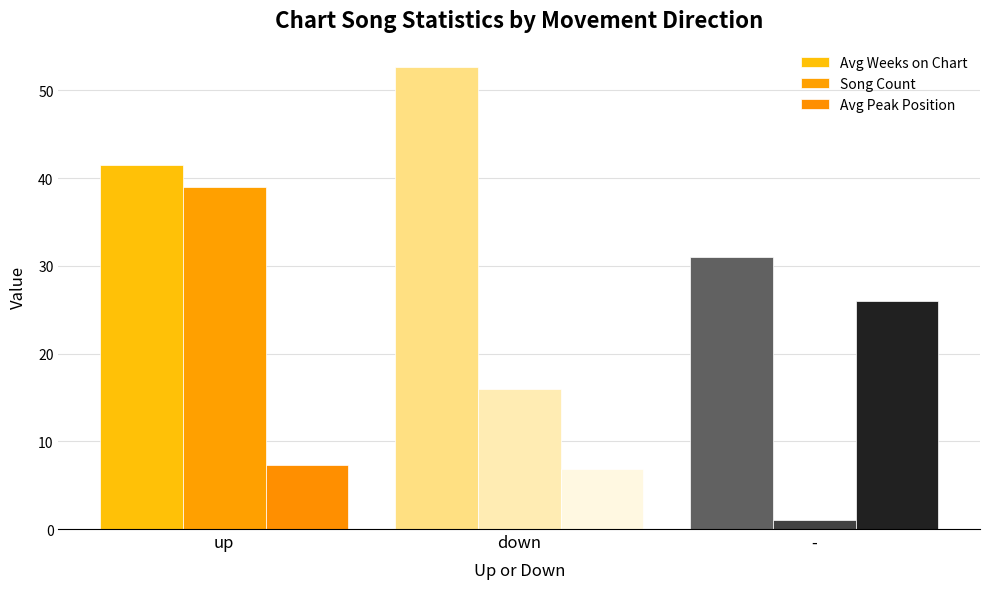

Count the number of data series in this chart.

3